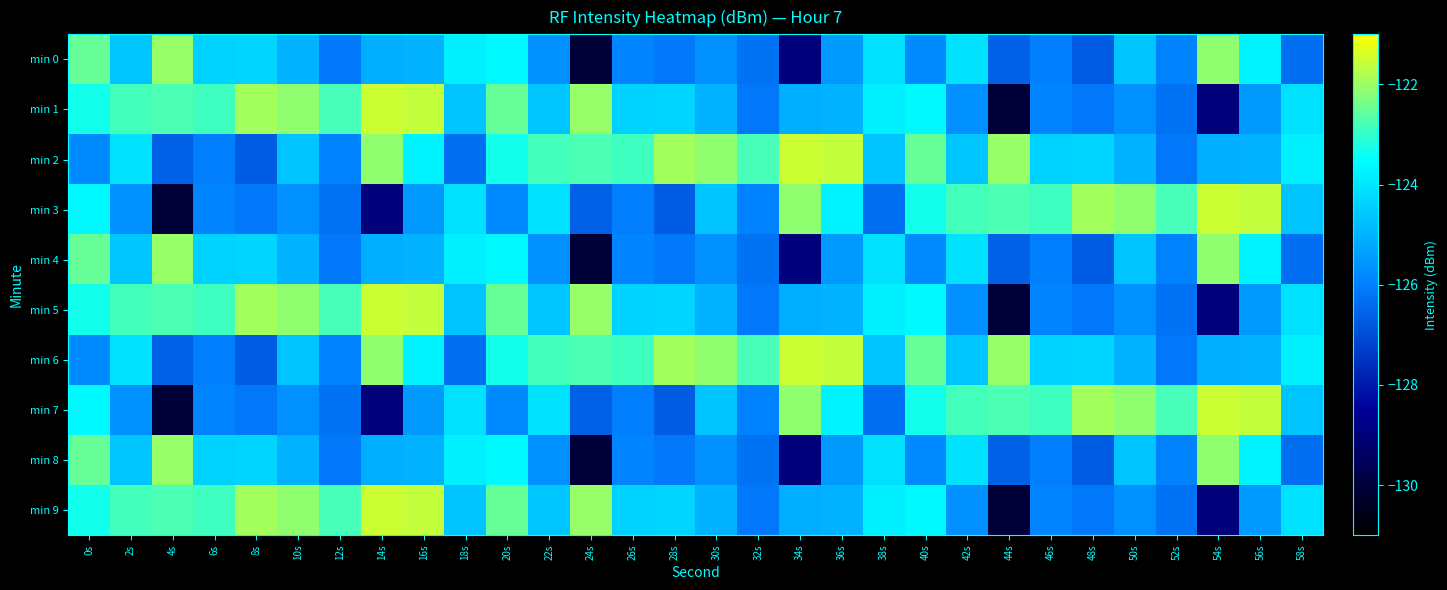

Rank the series by their maximum value, from highest to lowest.

min 1, min 2, min 3, min 5, min 6, min 7, min 9, min 0, min 4, min 8